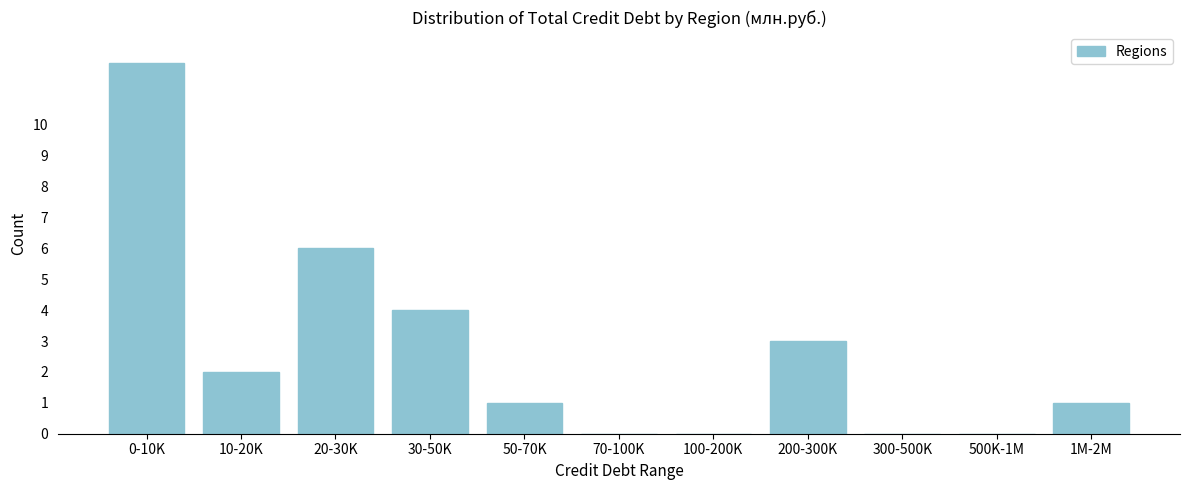

Reading right to left, list all the values displayed in this chart.

1M-2M=1	500K-1M=0	300-500K=0	200-300K=3	100-200K=0	70-100K=0	50-70K=1	30-50K=4	20-30K=6	10-20K=2	0-10K=12